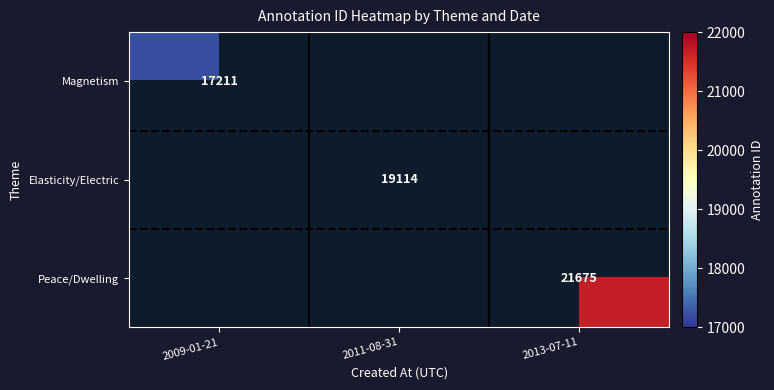

The value of Magnetism at 2009-01-21 is 17211. True or false?

True